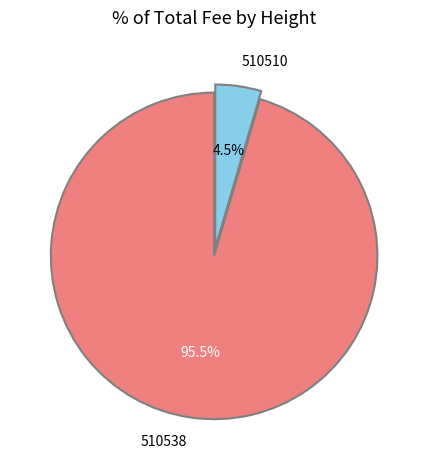

To the nearest percent, what is the combined percentage of 510510 and 510538?

100%